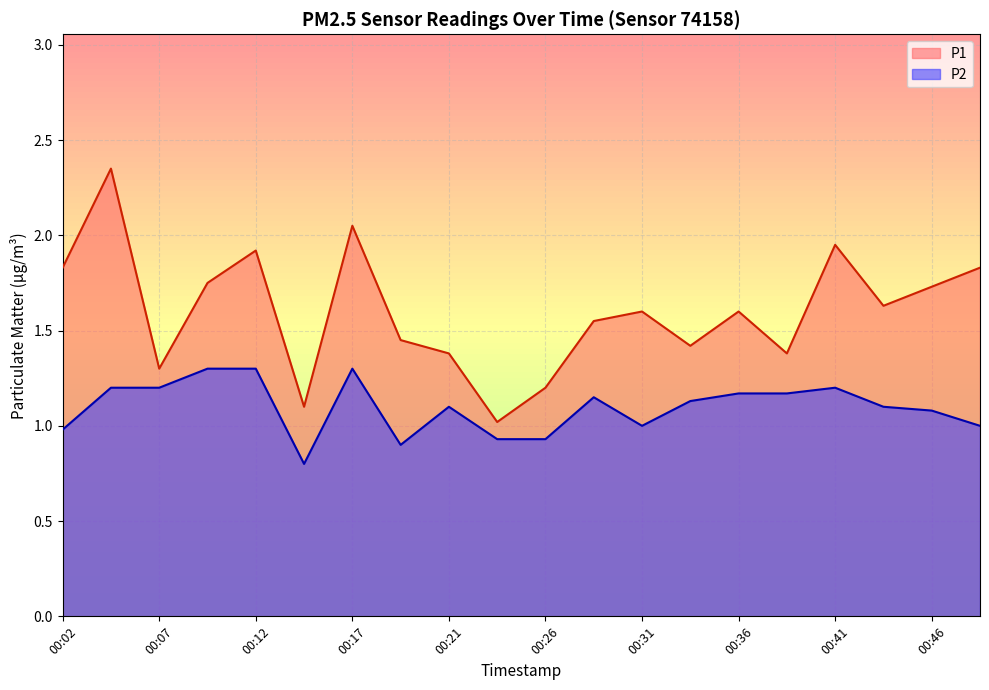

True or false: P1 and P2 cross at least once.

False